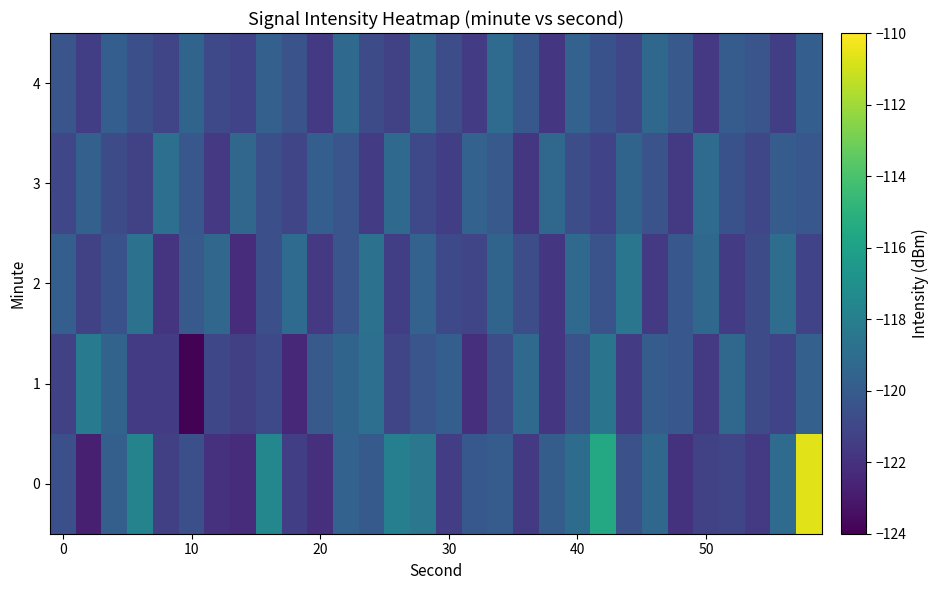

How many categories are shown in the chart?

30